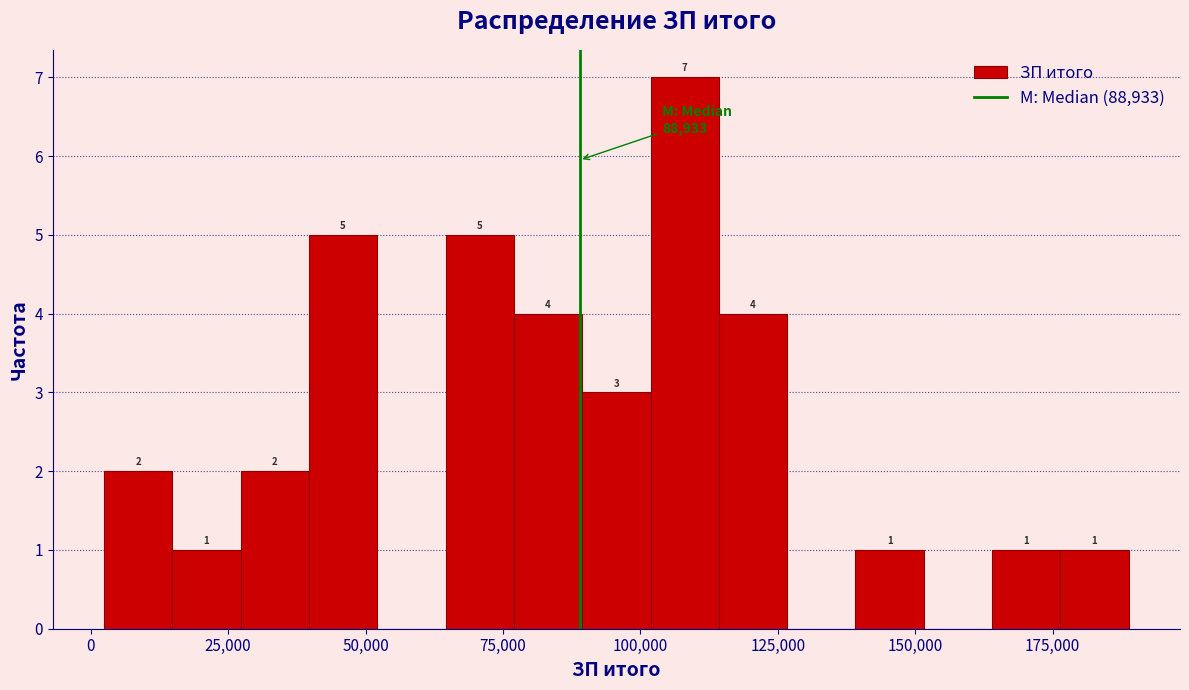

Around what value on the x-axis is the tallest bar? Give the approximate position of its centre, as read against the axis.

110000